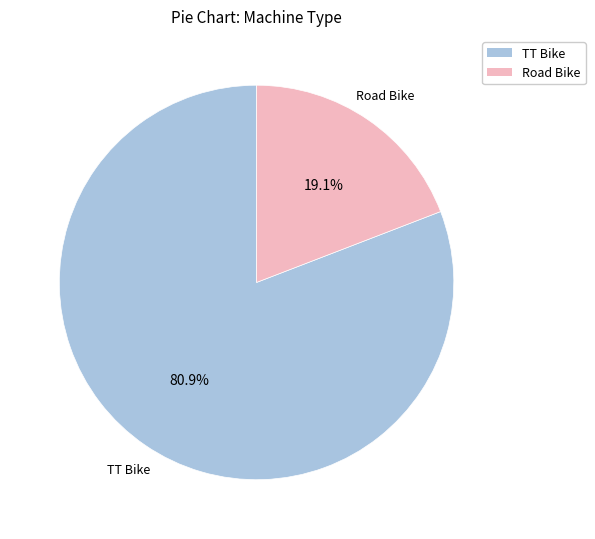

True or false: Road Bike accounts for 19% of the total.

True